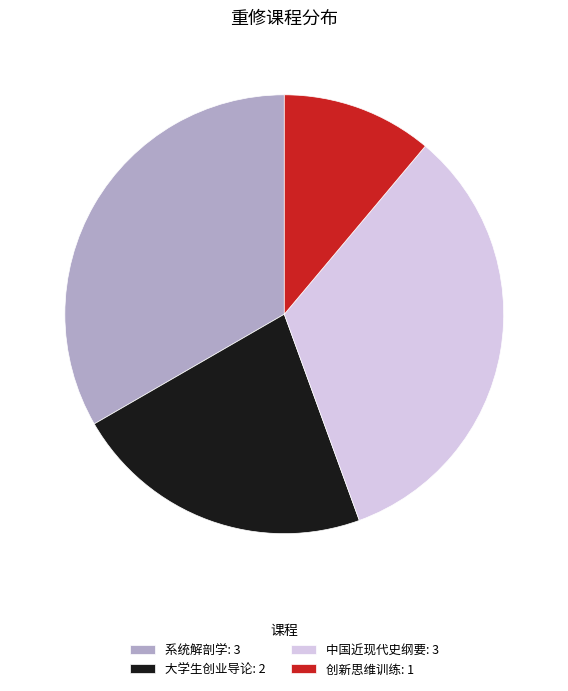

How many segments does this pie chart have?

4